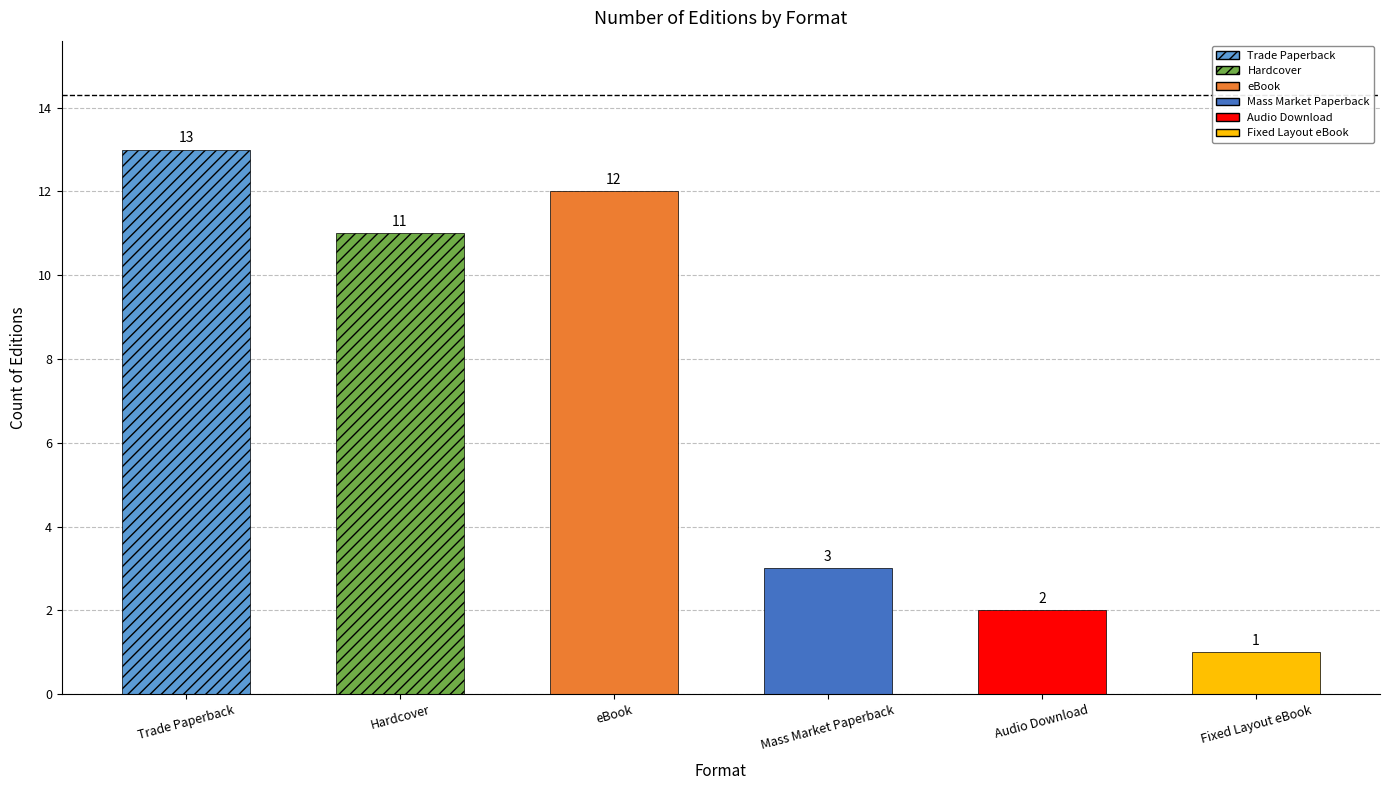

Reading right to left, what are all the values shown in this chart?

1	2	3	12	11	13